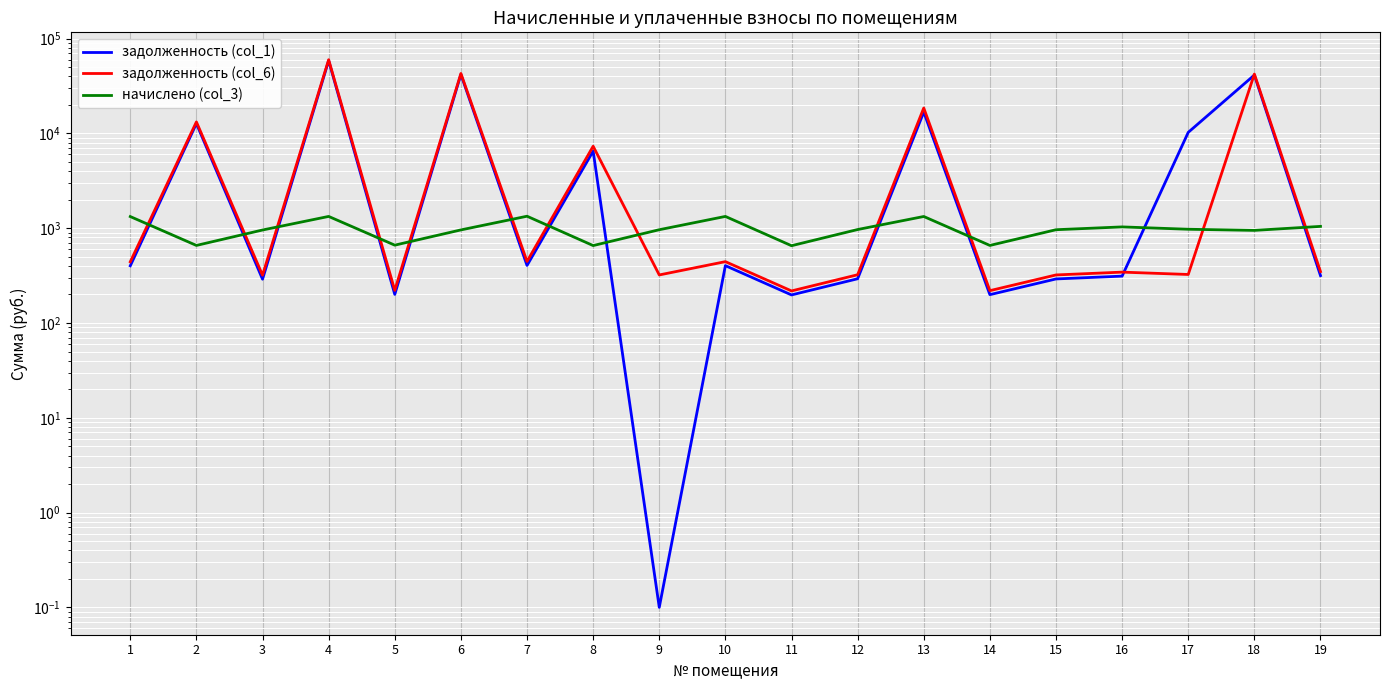

True or false: задолженность (col_6) has more than 0 interior local peaks.

True